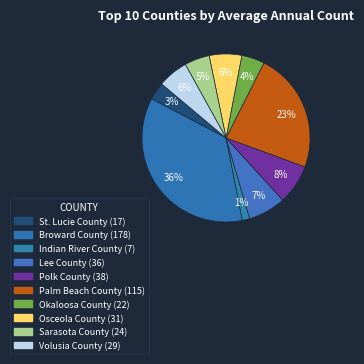

To the nearest percent, what is the combined percentage of St. Lucie County and Broward County?

39%